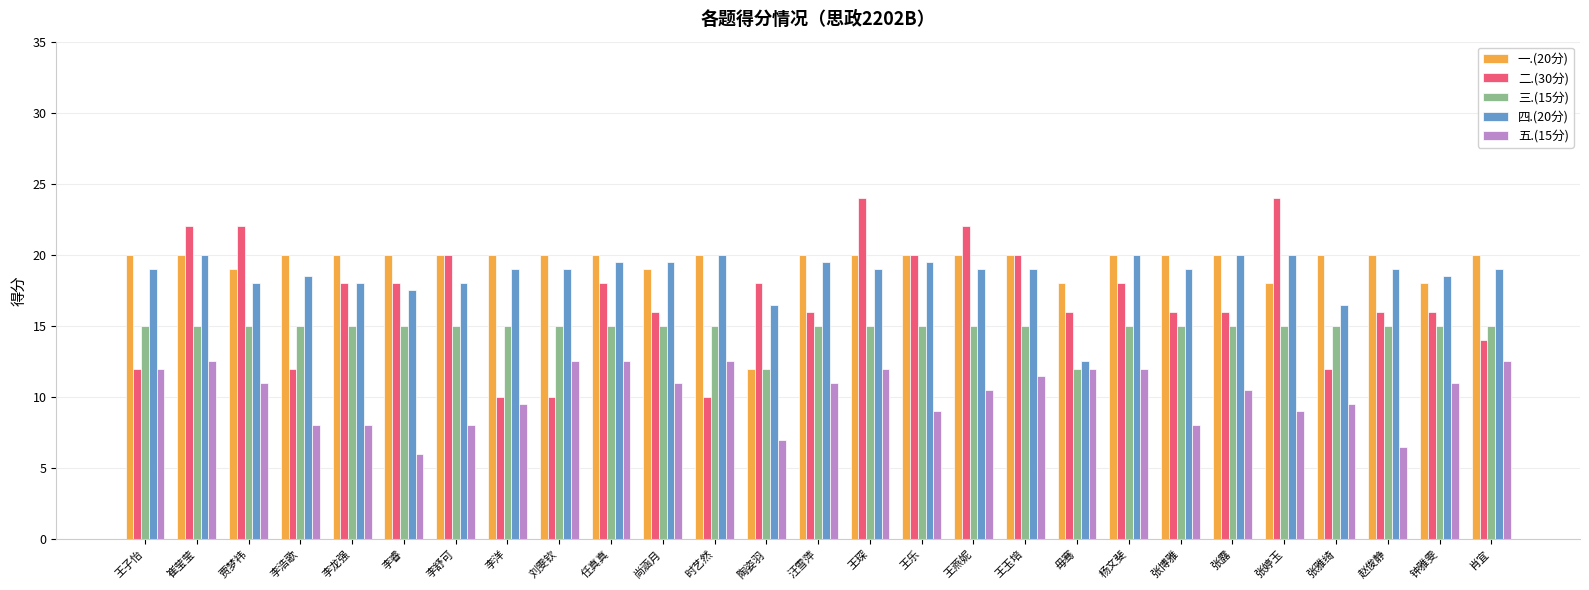

Reading left to right, transcribe all the data shown in this chart.

一.(20分): 20.0	20.0	19.0	20.0	20.0	20.0	20.0	20.0	20.0	20.0	19.0	20.0	12.0	20.0	20.0	20.0	20.0	20.0	18.0	20.0	20.0	20.0	18.0	20.0	20.0	18.0	20.0
二.(30分): 12.0	22.0	22.0	12.0	18.0	18.0	20.0	10.0	10.0	18.0	16.0	10.0	18.0	16.0	24.0	20.0	22.0	20.0	16.0	18.0	16.0	16.0	24.0	12.0	16.0	16.0	14.0
三.(15分): 15.0	15.0	15.0	15.0	15.0	15.0	15.0	15.0	15.0	15.0	15.0	15.0	12.0	15.0	15.0	15.0	15.0	15.0	12.0	15.0	15.0	15.0	15.0	15.0	15.0	15.0	15.0
四.(20分): 19.0	20.0	18.0	18.5	18.0	17.5	18.0	19.0	19.0	19.5	19.5	20.0	16.5	19.5	19.0	19.5	19.0	19.0	12.5	20.0	19.0	20.0	20.0	16.5	19.0	18.5	19.0
五.(15分): 12.0	12.5	11.0	8.0	8.0	6.0	8.0	9.5	12.5	12.5	11.0	12.5	7.0	11.0	12.0	9.0	10.5	11.5	12.0	12.0	8.0	10.5	9.0	9.5	6.5	11.0	12.5